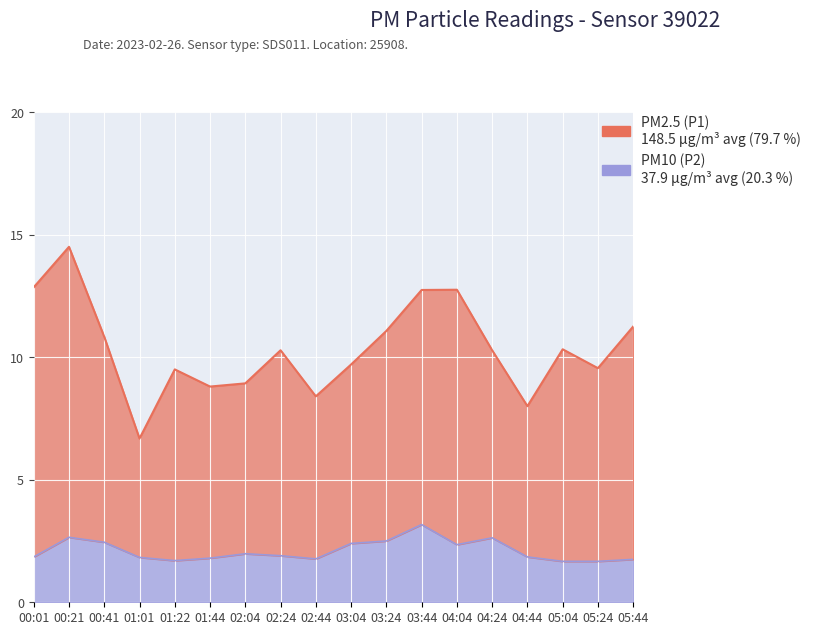

Between 03:04 and 03:44, which is larger?

03:44